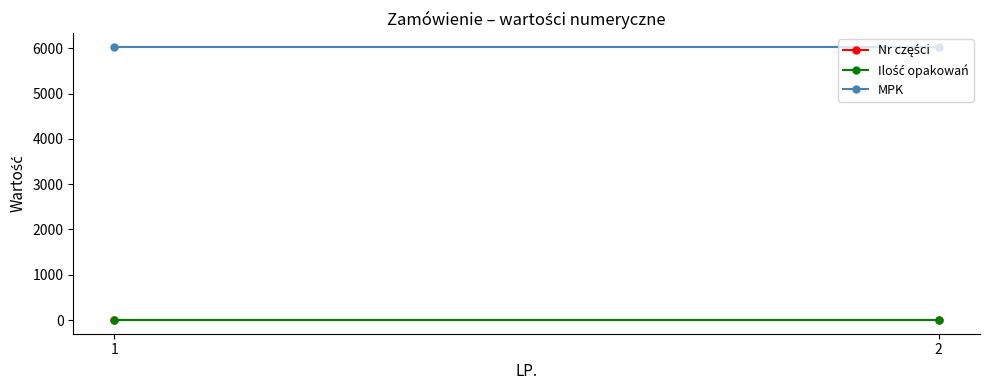

The MPK series shows 9509 at 1. True or false?

False